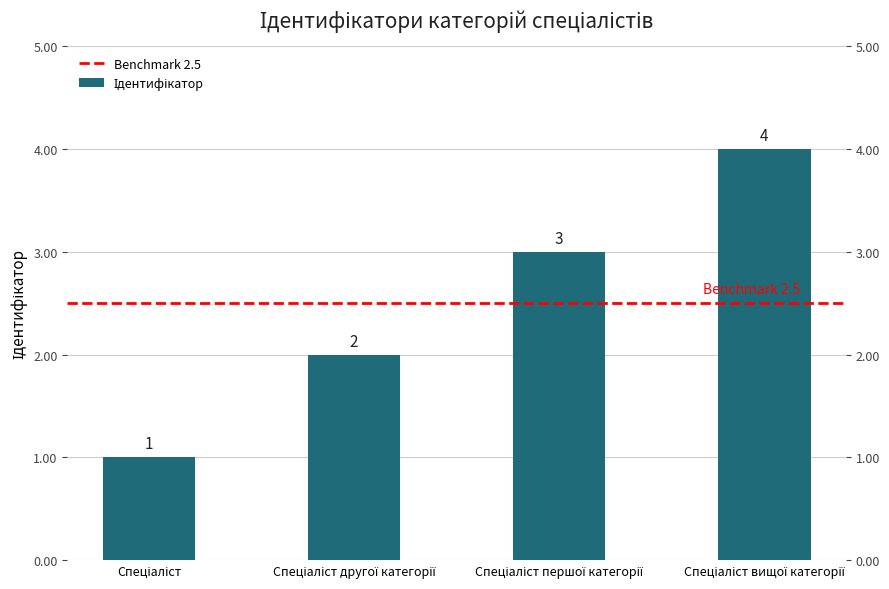

Which label corresponds to the smallest value in the chart?

Спеціаліст